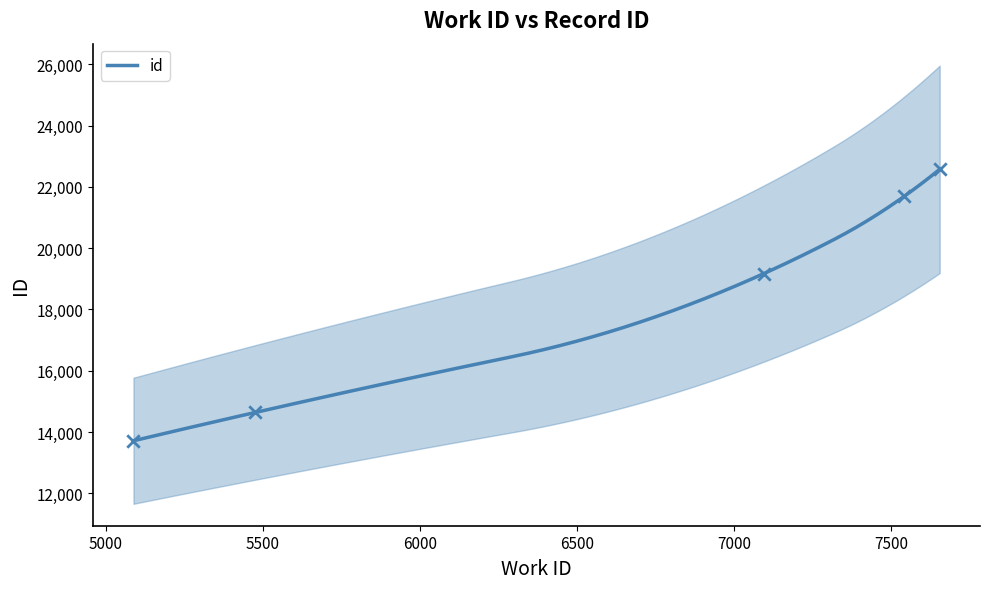

What is the change in value from 5088 to 7541?

+7977